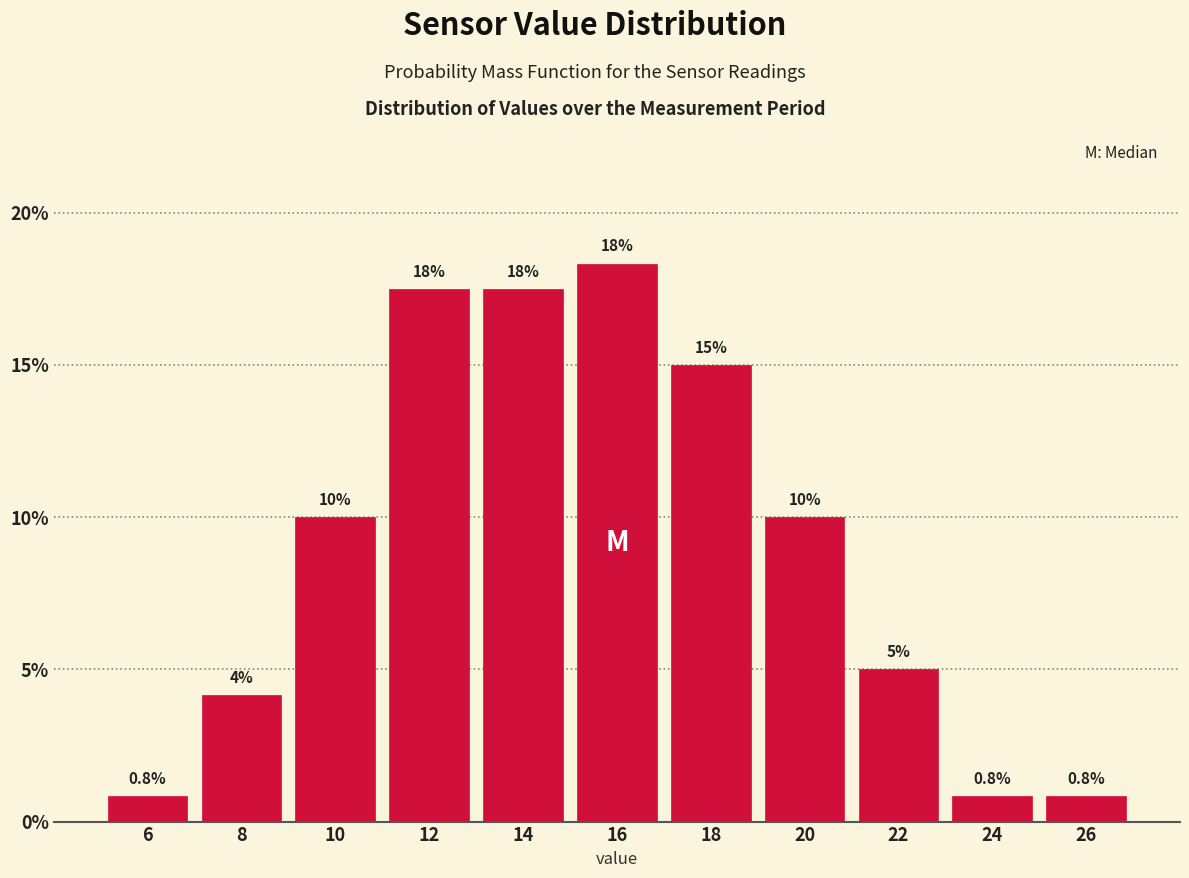

Over which range of the x-axis is the bar tallest?

15 to 17